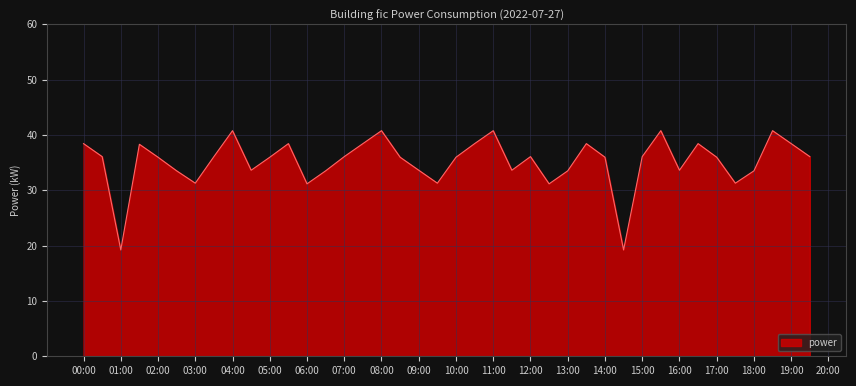

What is the difference between the maximum and minimum values?

21.6